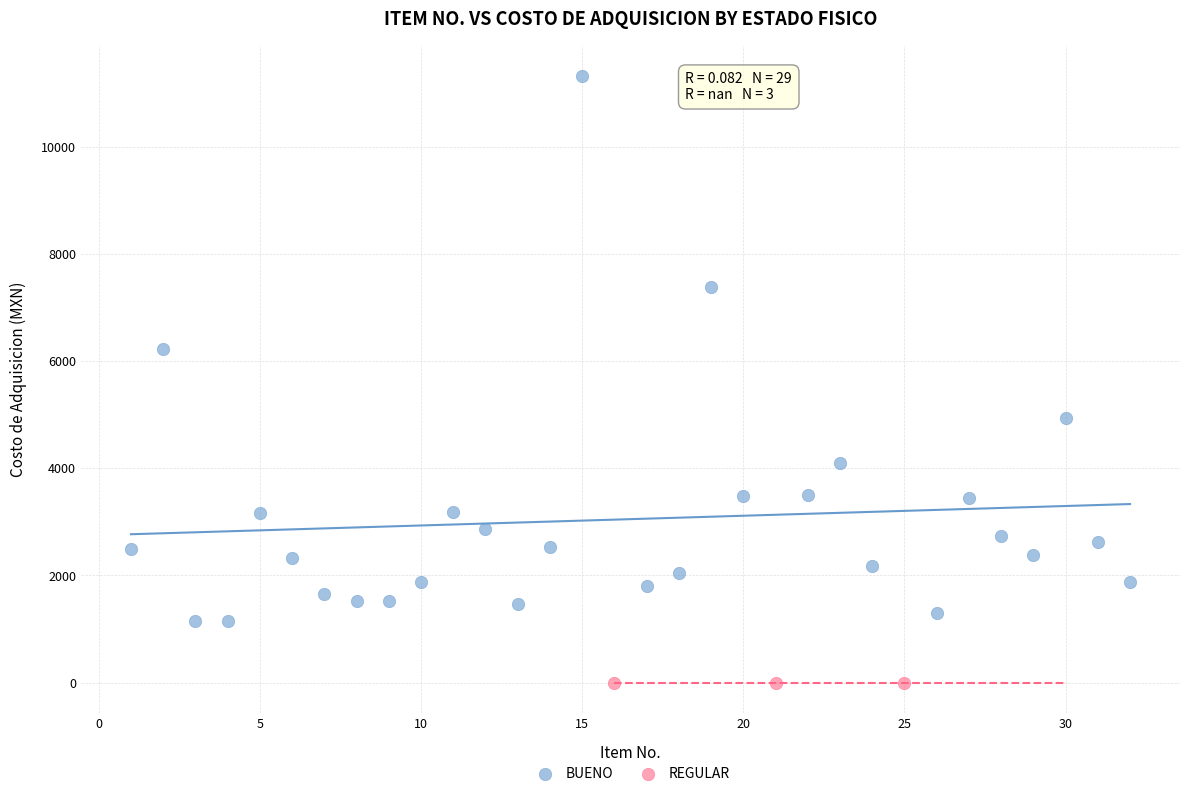

Which series contains the highest Y value?

BUENO